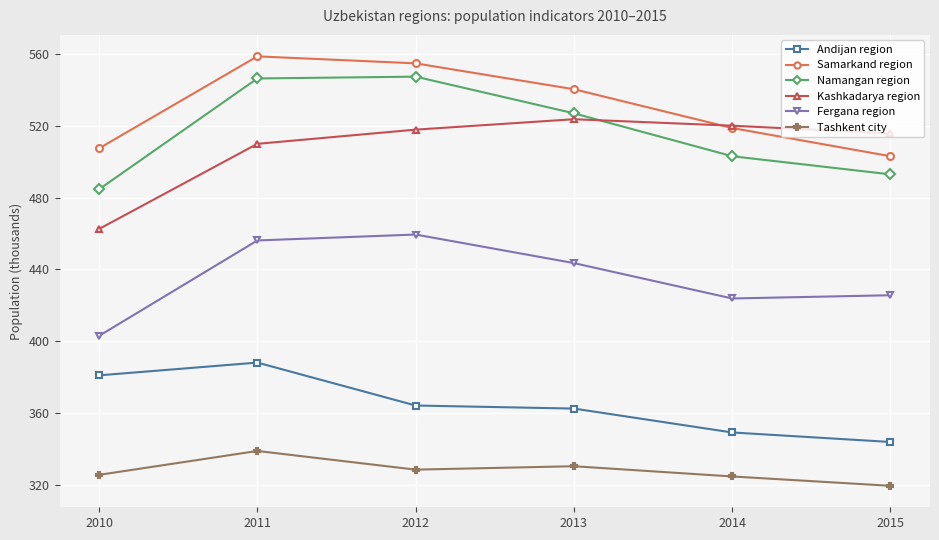

True or false: Samarkand region and Namangan region cross at least once.

False